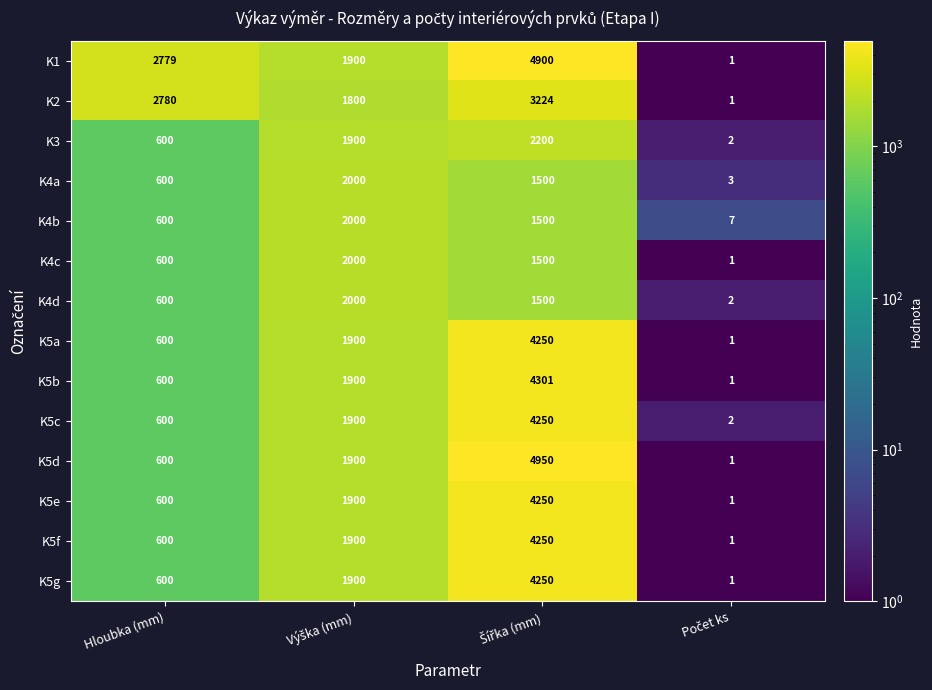

The K2 series shows 4843 at Hloubka (mm). True or false?

False